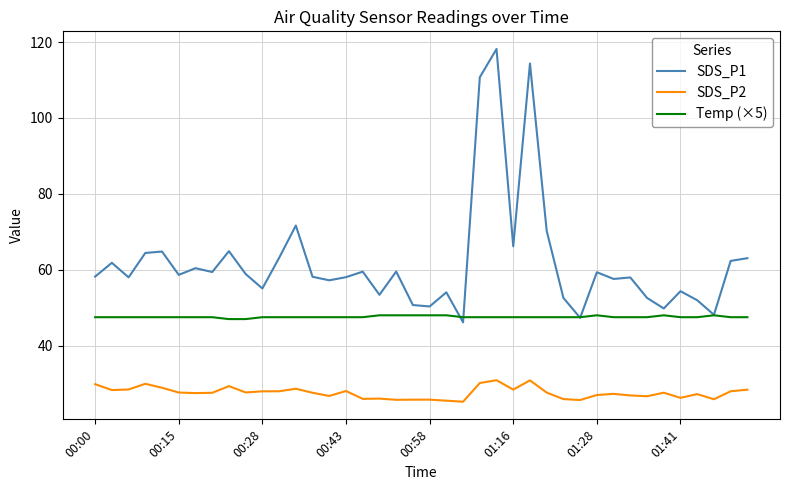

What is the sum of all SDS_P1 values?

2483.1